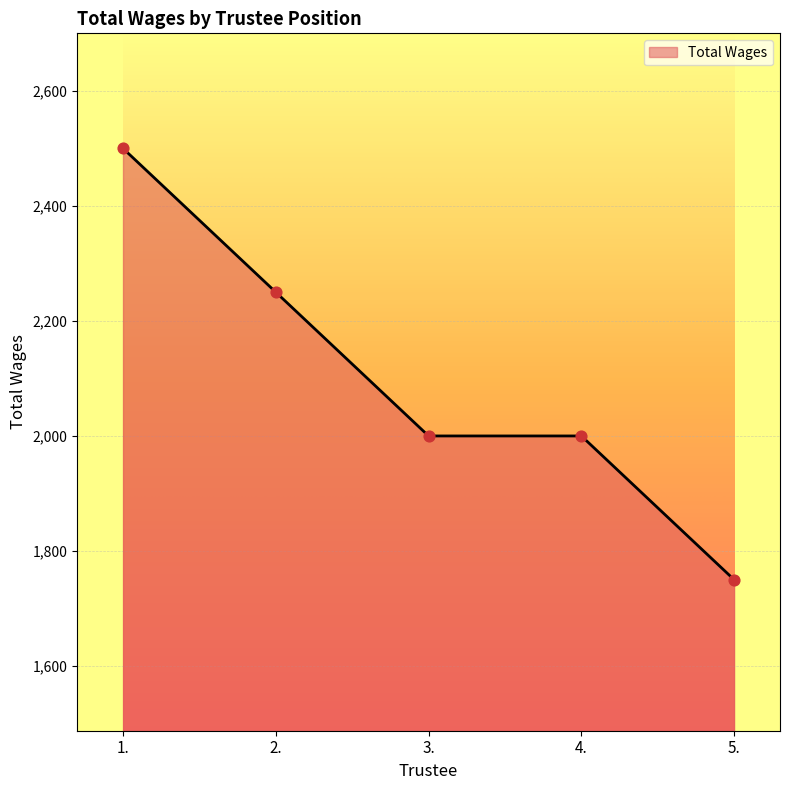

What is the ratio of the value at 4. to the value at 2.?

0.9